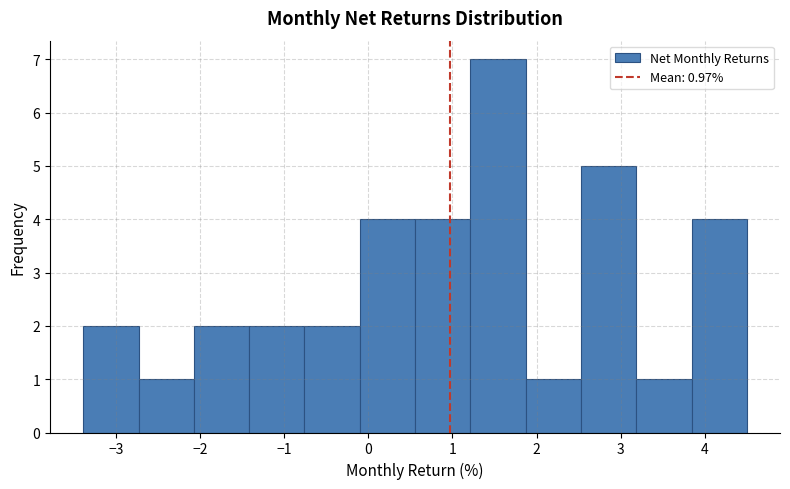

Which range on the x-axis has the tallest bar?

1.2 to 1.9